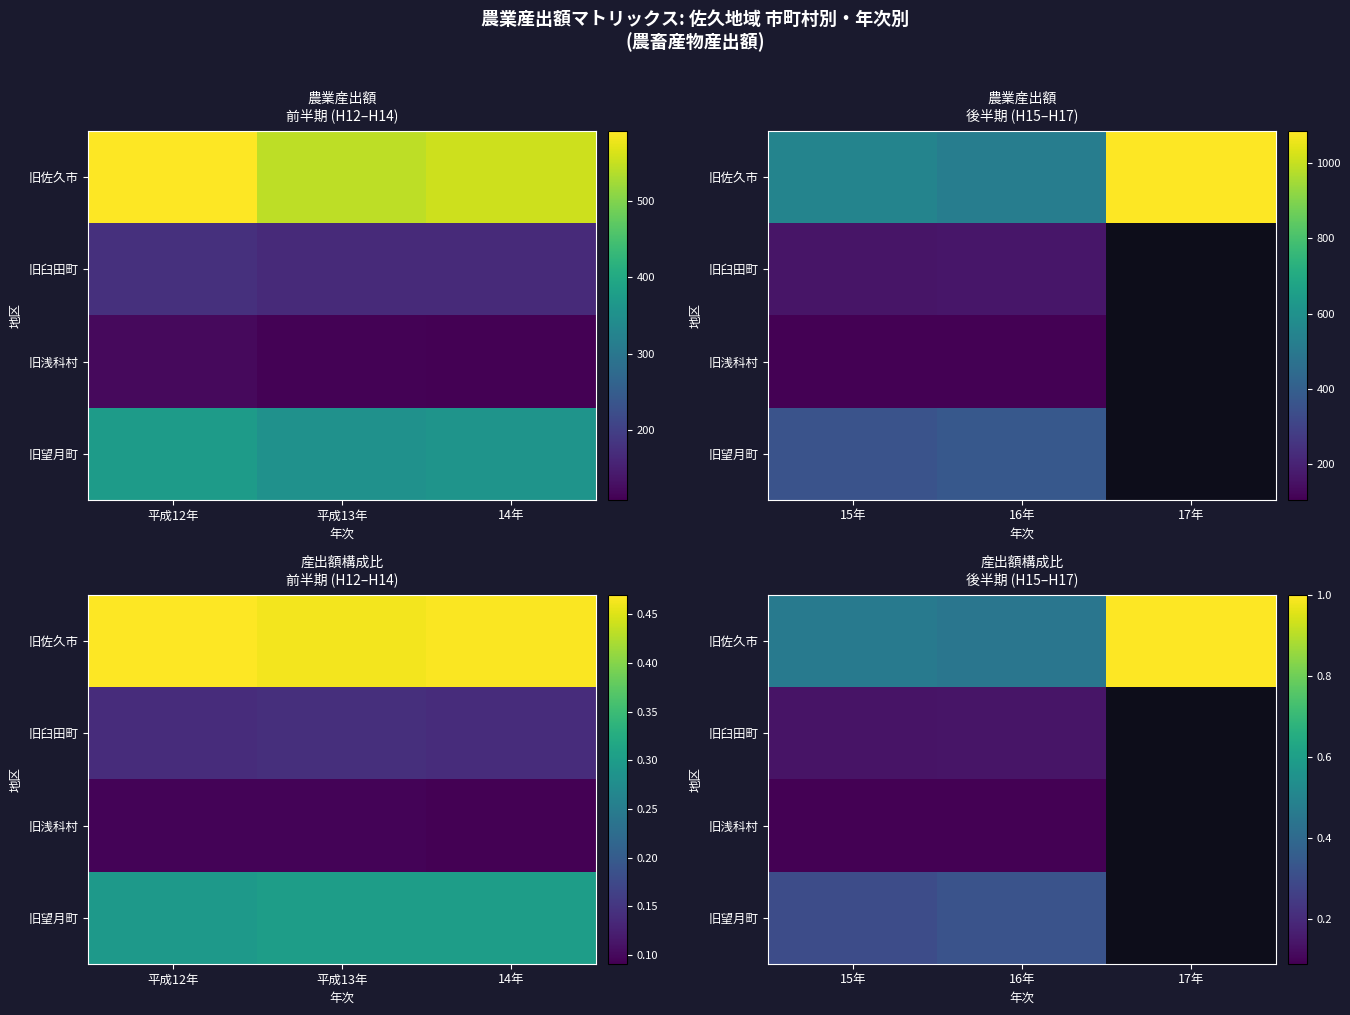

True or false: 旧浅科村 has a value of 0.0 at 15年.

False